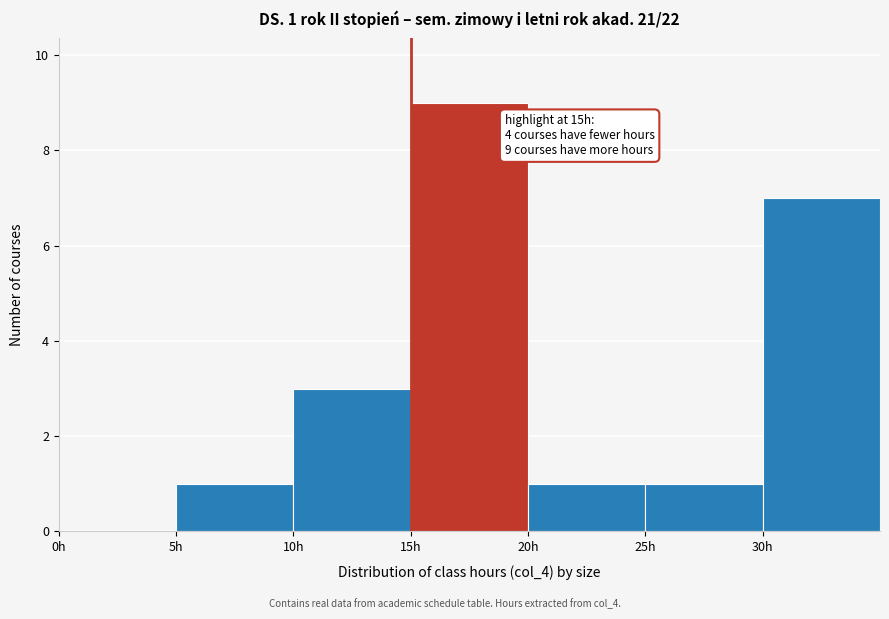

Which range on the x-axis has the tallest bar?

15 to 20